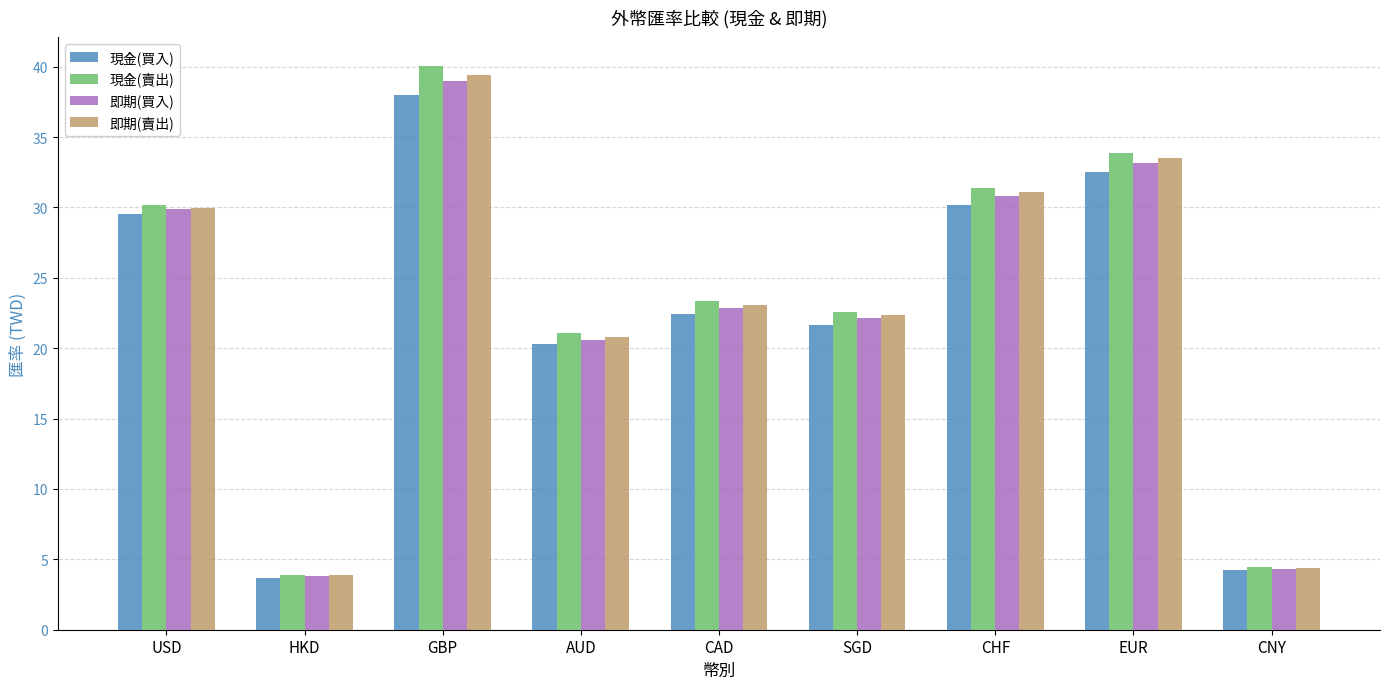

What is the total value across all series at CHF?

123.5